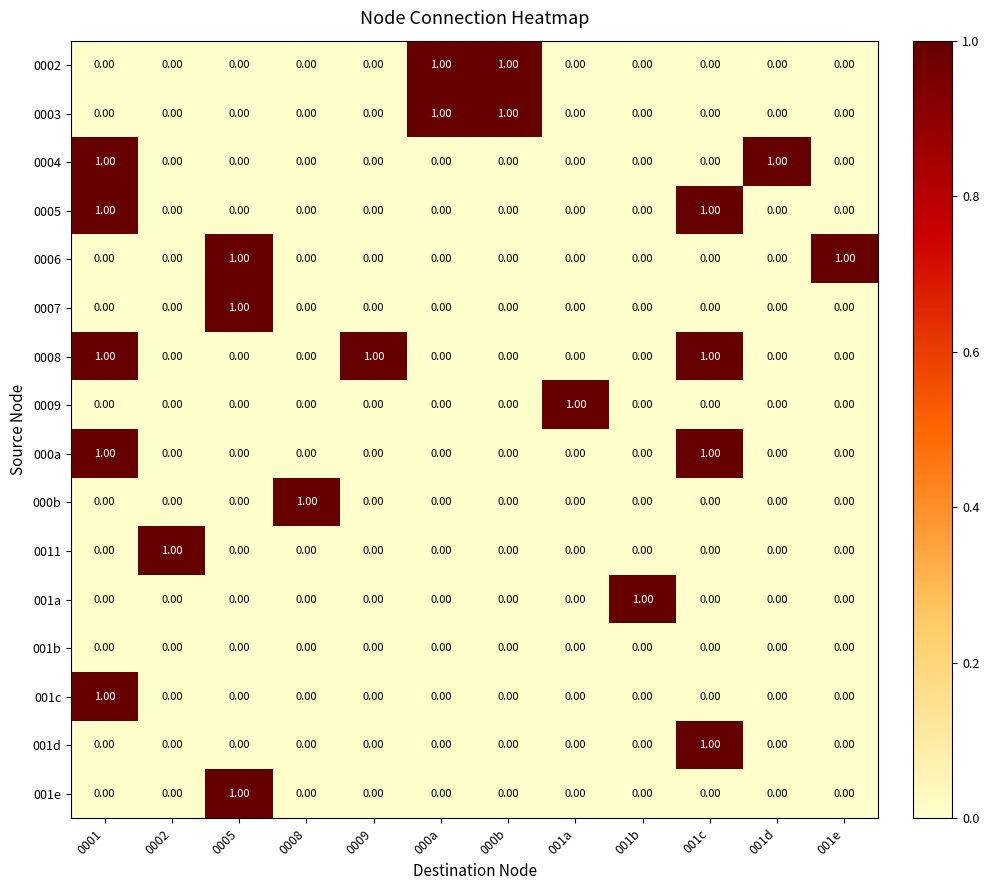

At how many categories does at least one series exceed 0?

12